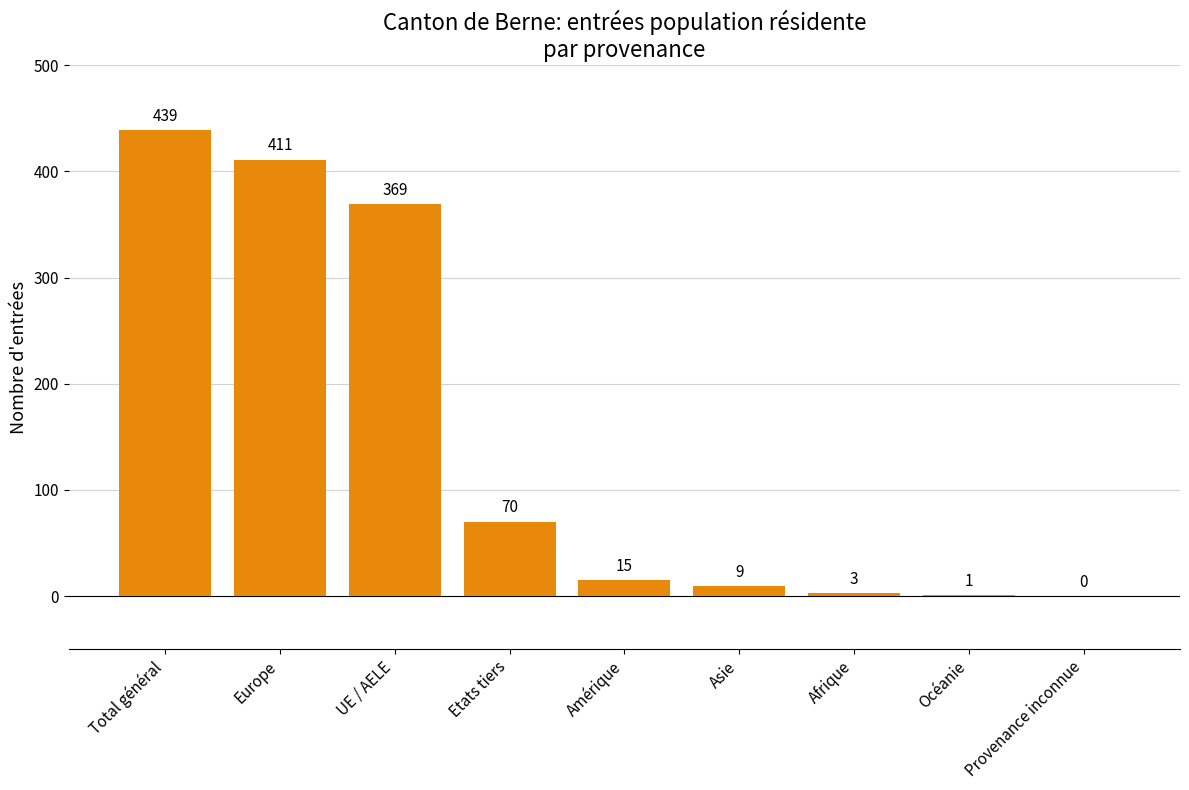

Does the chart contain stacked bars?

No